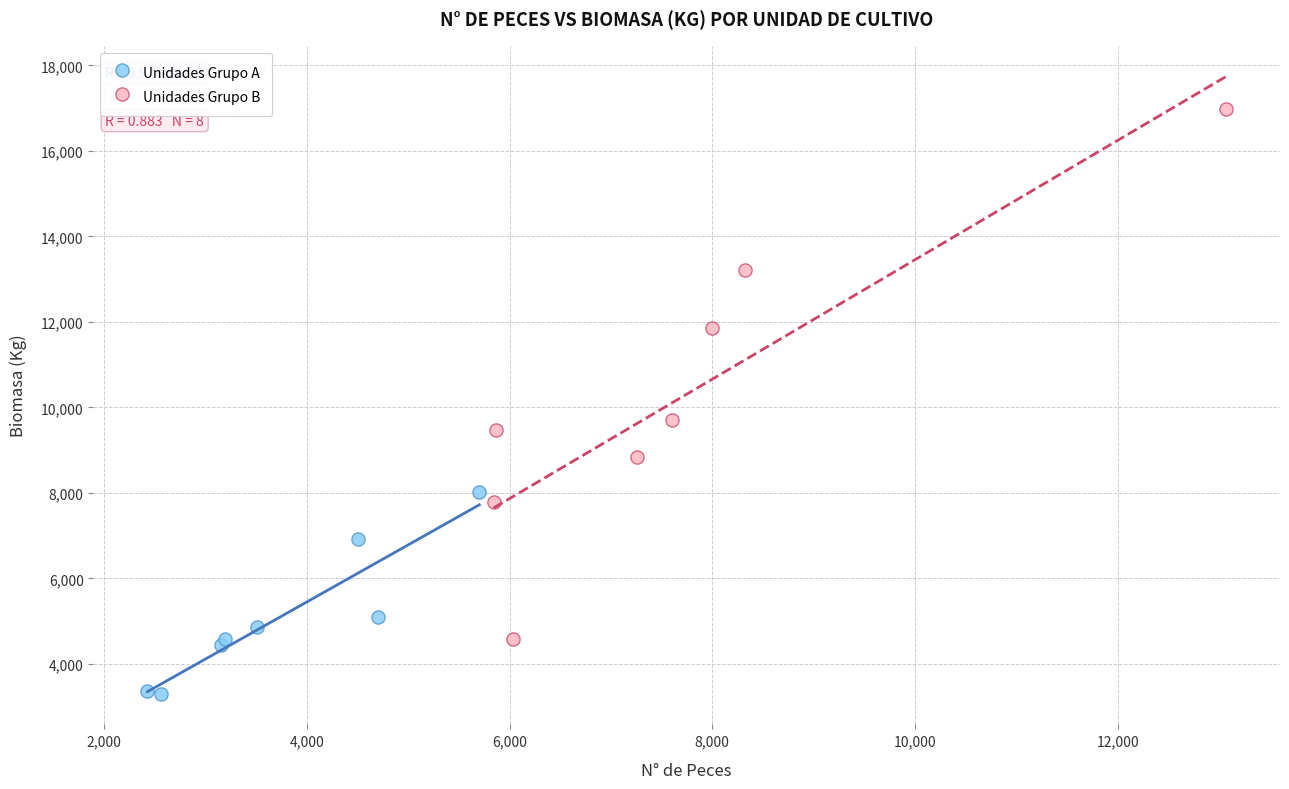

Which series has the widest spread of Y values?

Unidades Grupo B